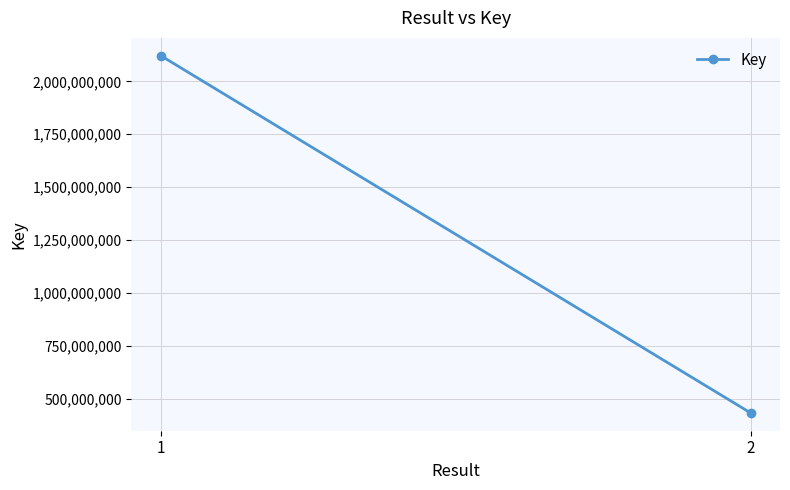

Reading left to right, extract all data points from this chart.

2120841027	434016879